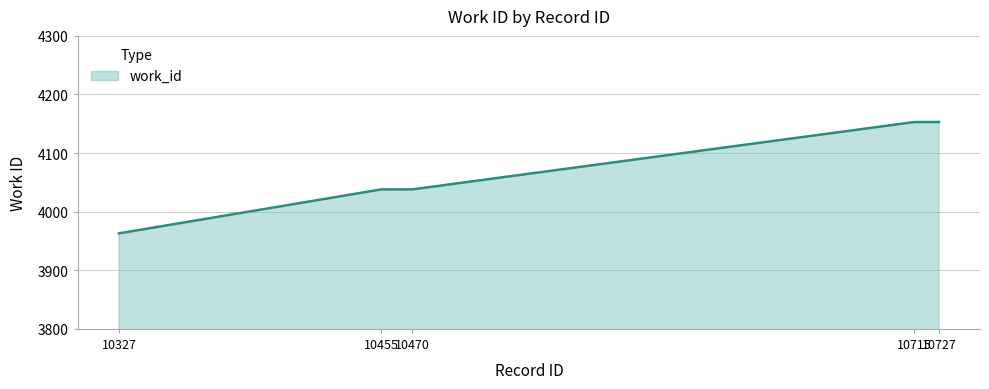

What is the maximum value shown in the chart?

4153